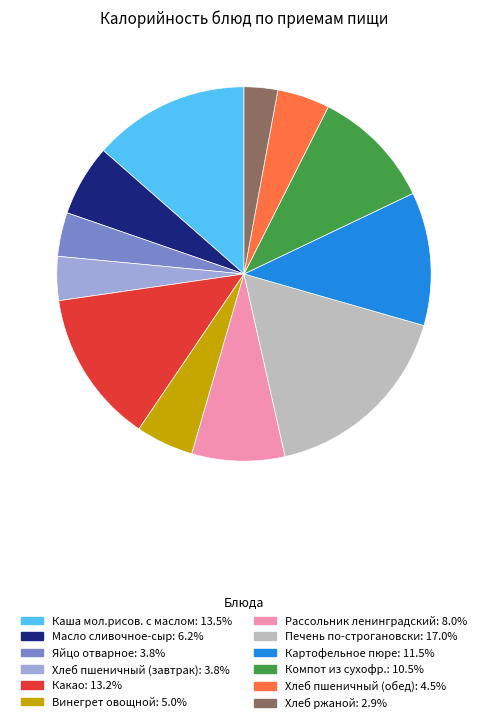

Which category has the biggest portion of the pie?

Печень по-строгановски